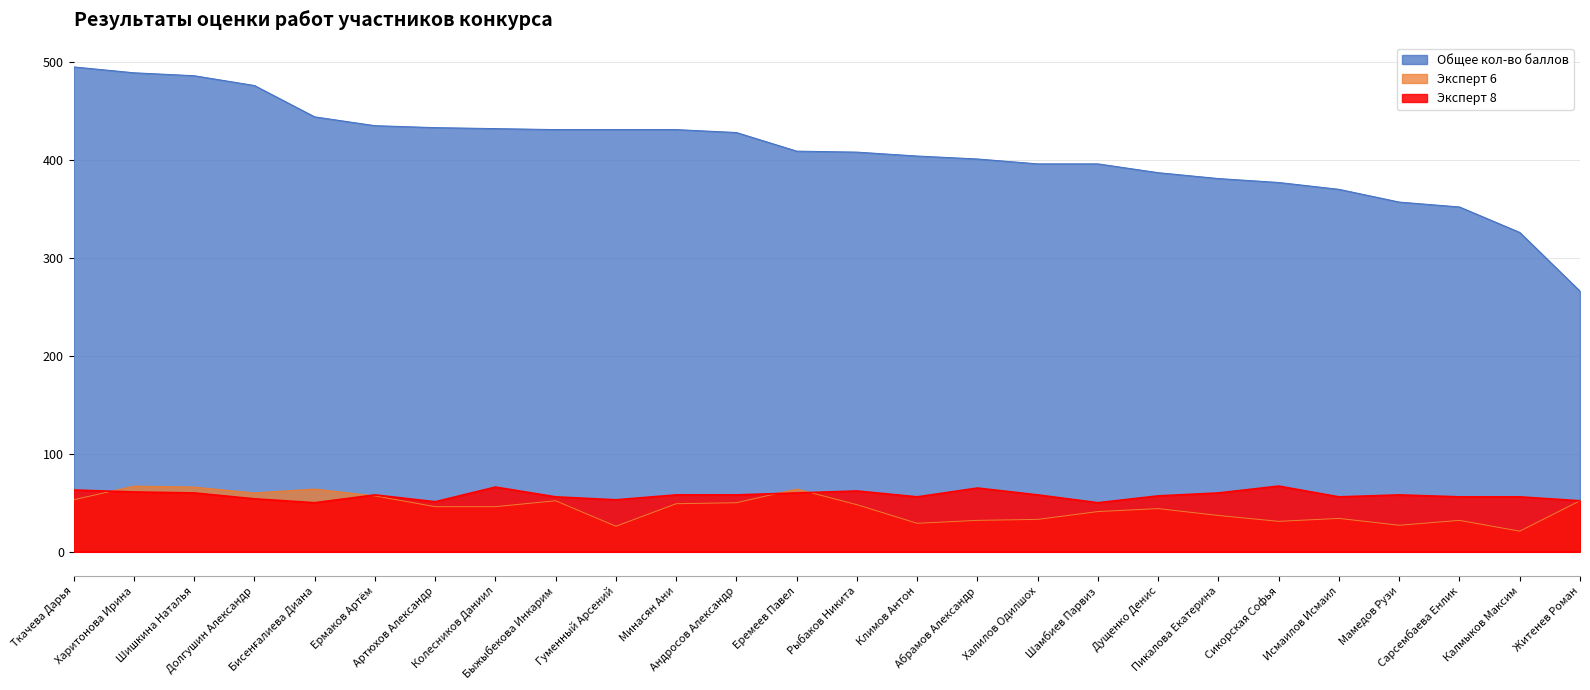

The Эксперт 6 series shows 75 at Рыбаков Никита. True or false?

False